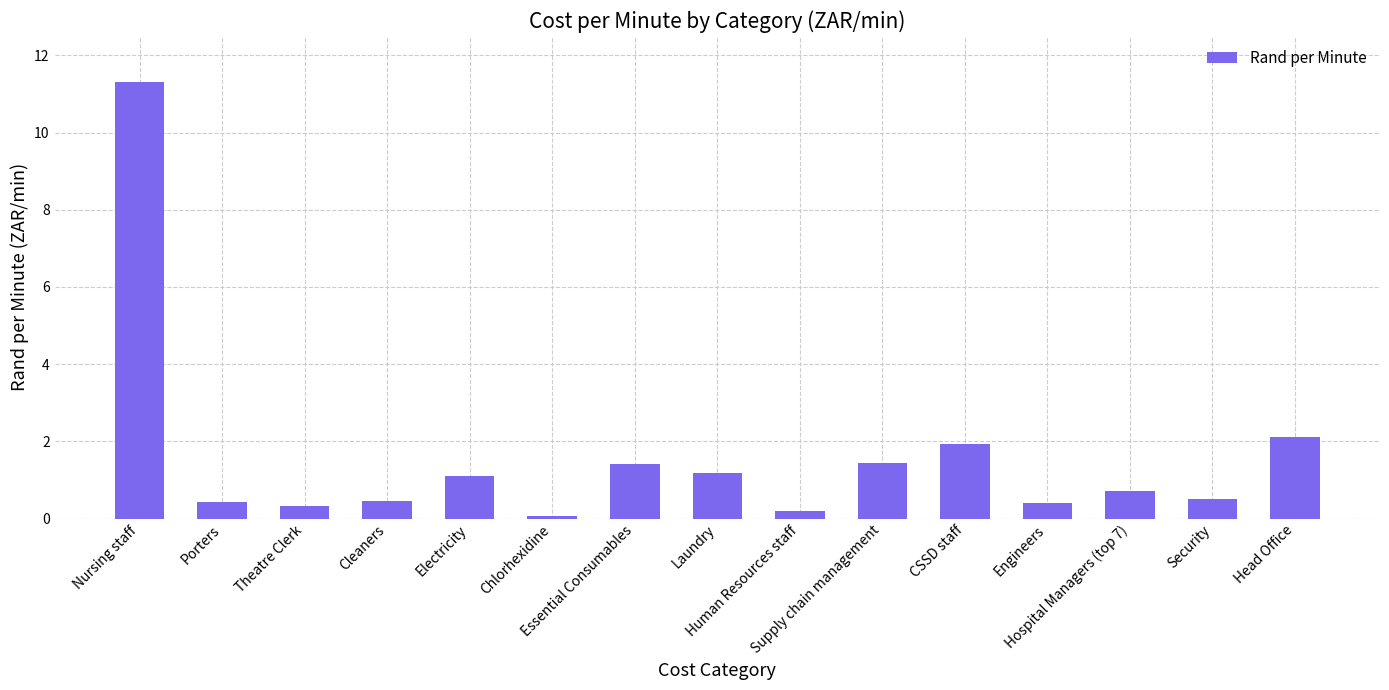

At which category does the chart reach its minimum across all series?

Chlorhexidine